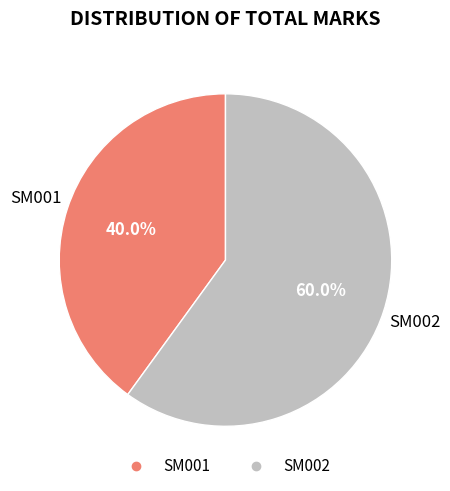

To the nearest percent, what is the average slice percentage?

50%